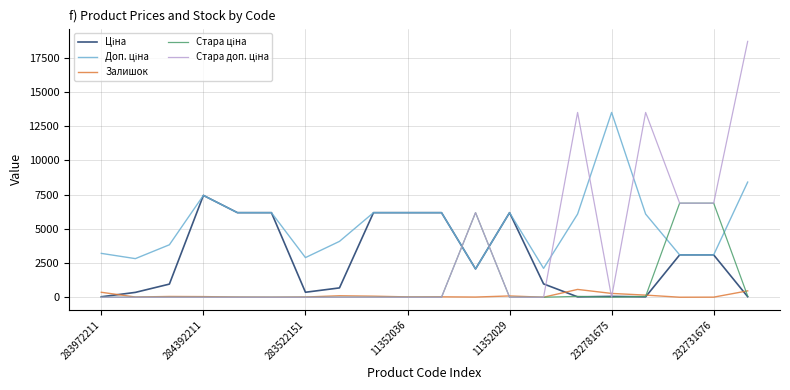

Reading left to right, list all the values displayed in this chart.

Ціна: 32.0	352.6	958.4	7444.6	6182.6	6182.6	362.1	680.4	6182.6	6182.6	6182.6	2066.2	6182.6	973.0	27.0	60.0	27.0	3094.7	3094.7	37.4
Доп. ціна: 3205.0	2821.2	3833.8	7444.6	6182.6	6182.6	2896.6	4082.3	6182.6	6182.6	6182.6	2066.0	6182.6	2108.5	6079.0	13509.0	6079.0	3095.0	3095.0	8417.0
Залишок: 360.0	15.0	55.0	45.0	12.0	0.0	15.0	106.0	76.0	24.0	29.0	12.0	93.0	0.0	570.0	277.0	153.0	0.0	5.0	465.0
Стара ціна: 0.0	0.0	0.0	0.0	0.0	0.0	0.0	0.0	0.0	0.0	0.0	6182.6	0.0	0.0	60.0	0.0	60.0	6877.2	6877.2	83.1
Стара доп. ціна: 0.0	0.0	0.0	0.0	0.0	0.0	0.0	0.0	0.0	0.0	0.0	6182.6	0.0	0.0	13509.0	0.0	13509.0	6877.2	6877.2	18704.2